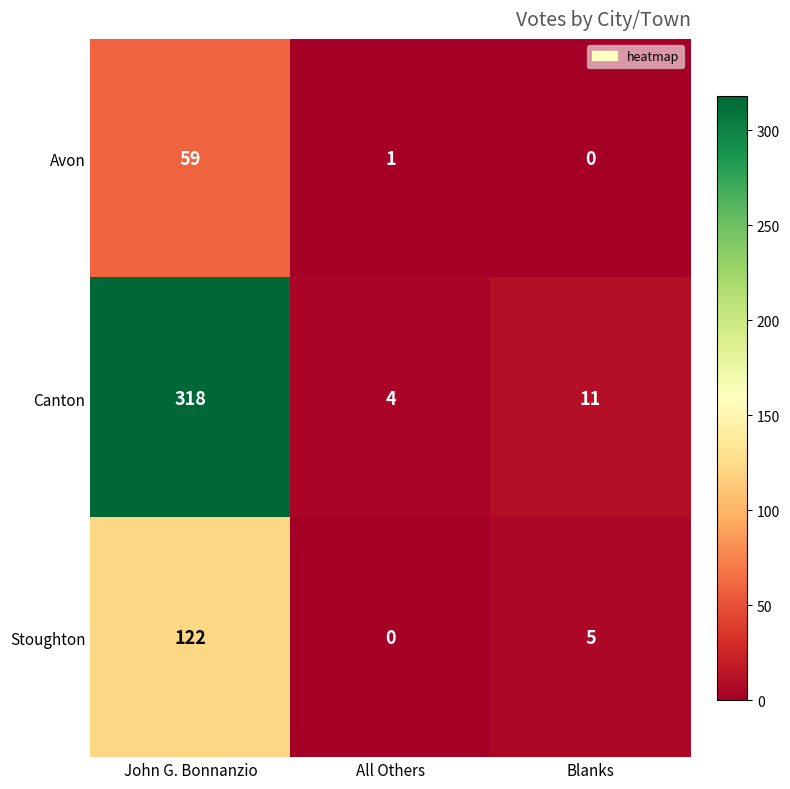

Which series has the largest total across all categories?

Canton